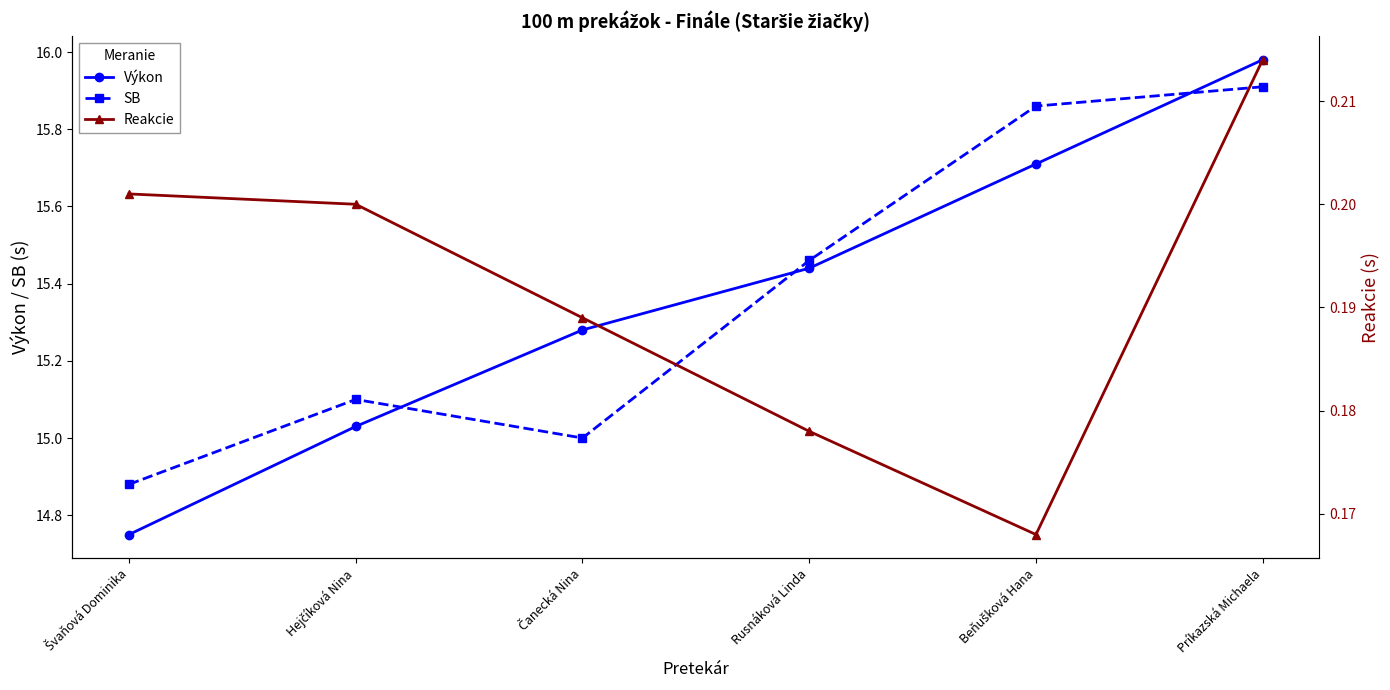

What are all the series names shown in the legend?

Výkon, SB, Reakcie